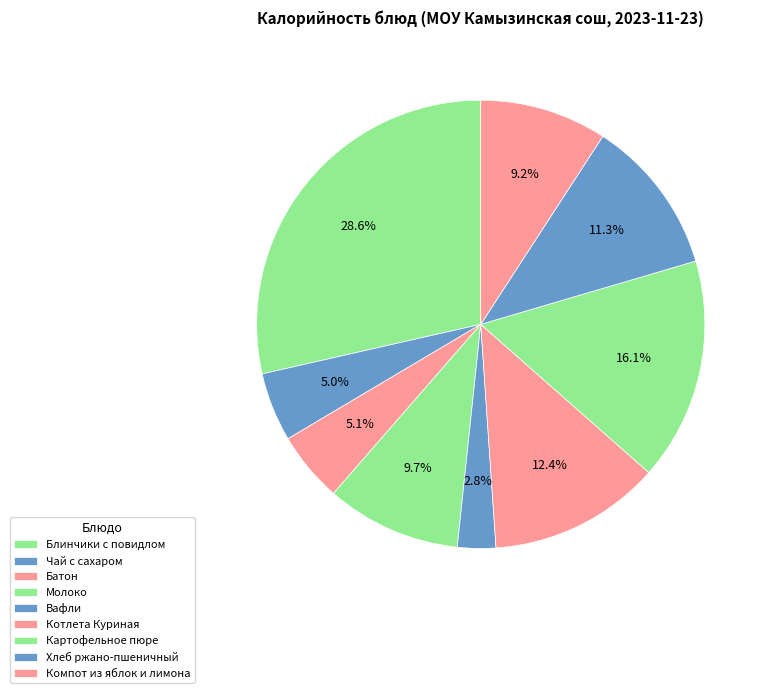

Approximately how many times larger is the value at Чай с сахаром compared to Молоко?

0.5